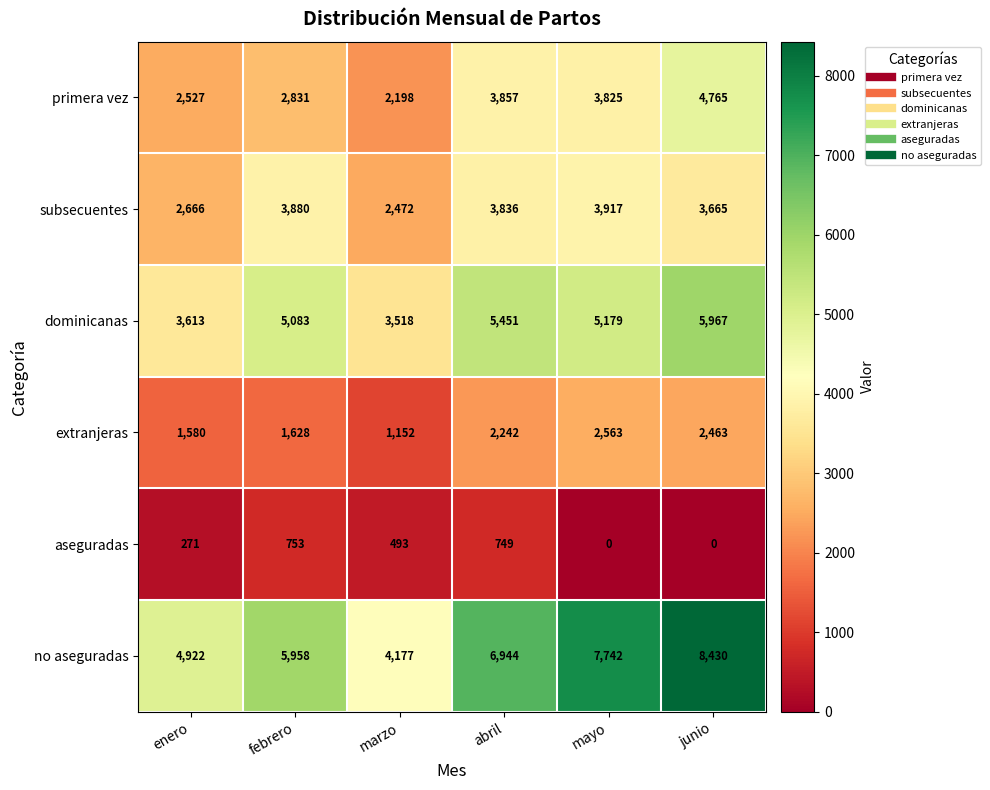

Which series has the widest spread of values?

no aseguradas